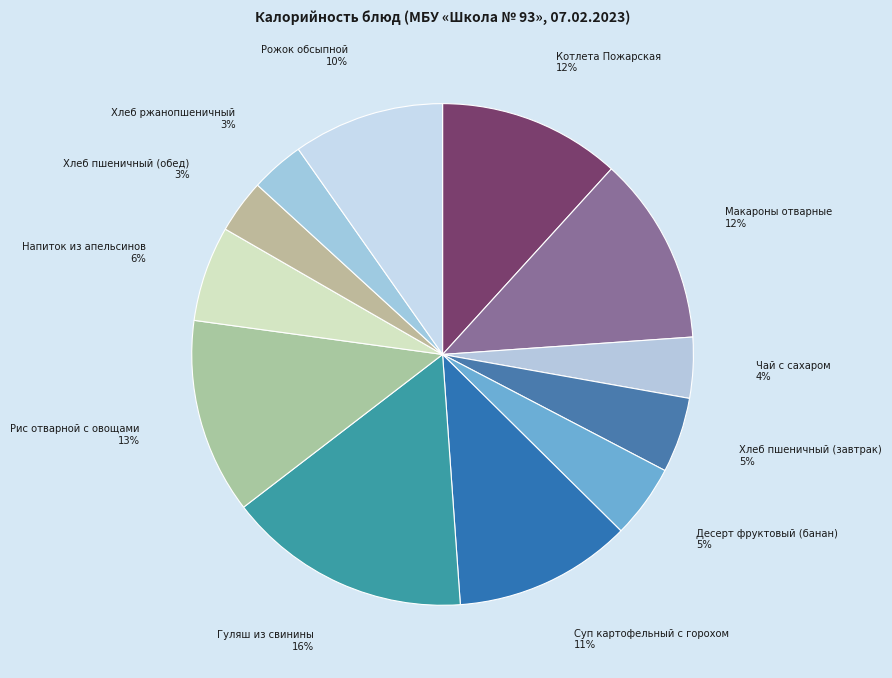

To the nearest percent, what is the combined percentage of Гуляш из свинины and Чай с сахаром?

20%